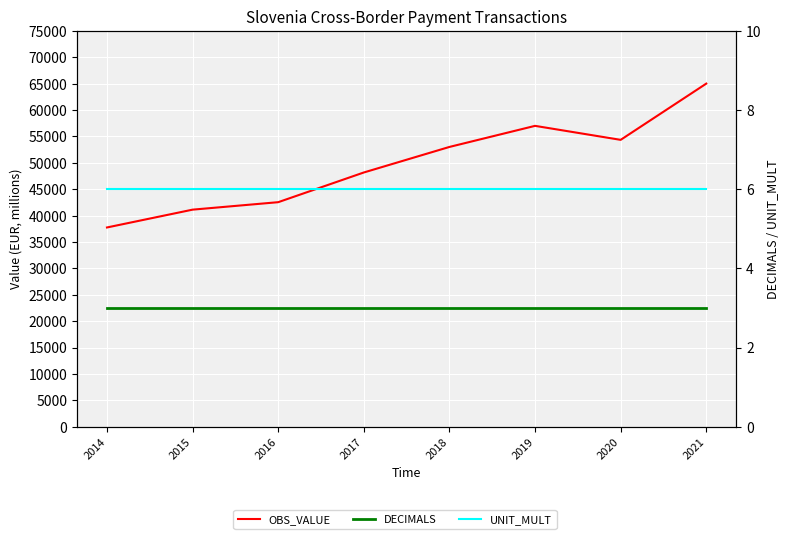

Reading left to right, what are all the values shown in this chart?

OBS_VALUE: 37751.1	41127.8	42543.0	48170.5	53009.8	57004.8	54353.8	65008.6
DECIMALS: 3.0	3.0	3.0	3.0	3.0	3.0	3.0	3.0
UNIT_MULT: 6.0	6.0	6.0	6.0	6.0	6.0	6.0	6.0